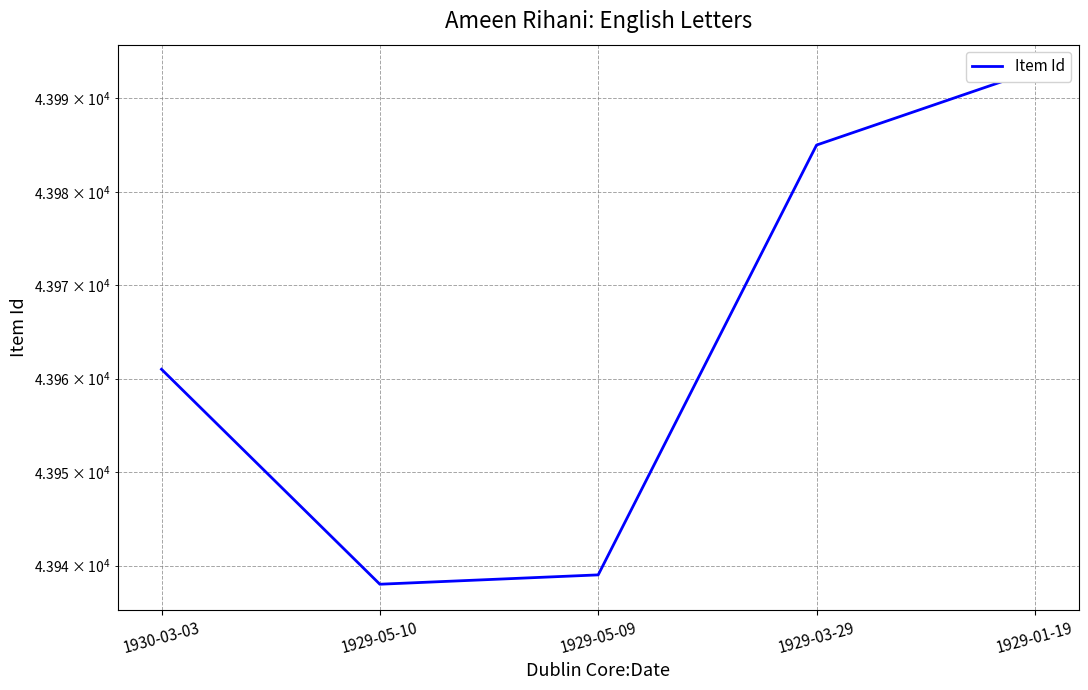

The chart shows a value of 43938 at 1929-05-10. True or false?

True